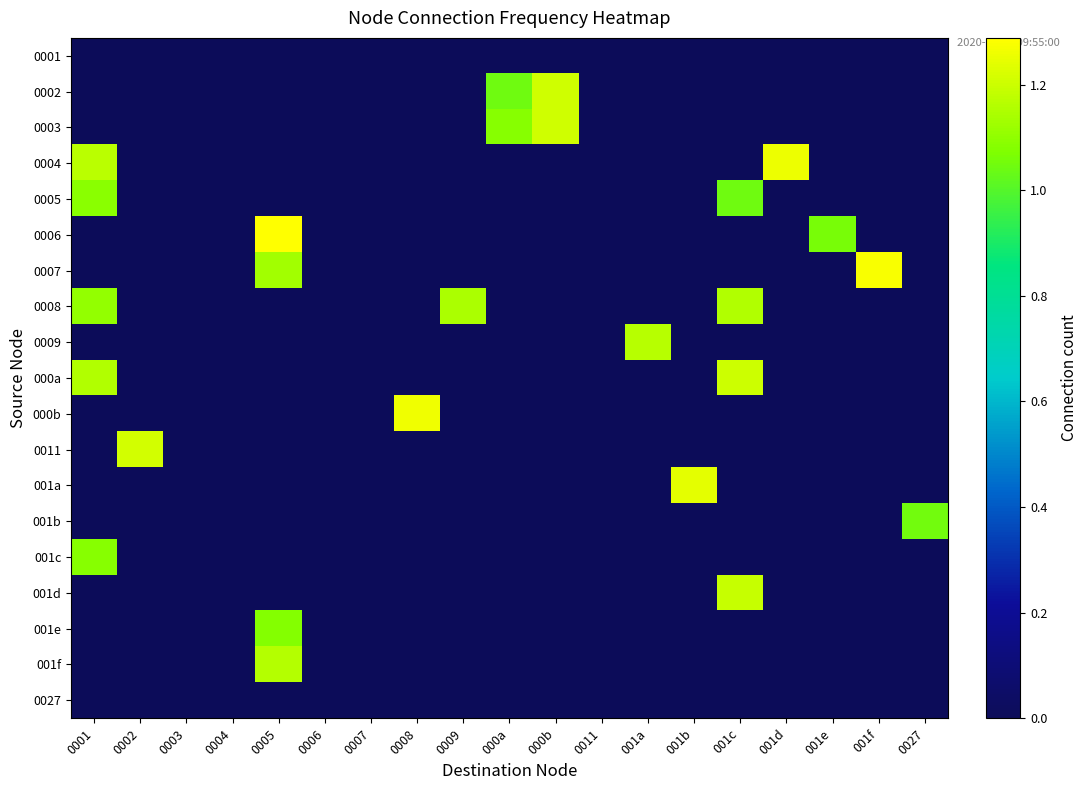

Which series has the largest total across all categories?

0008